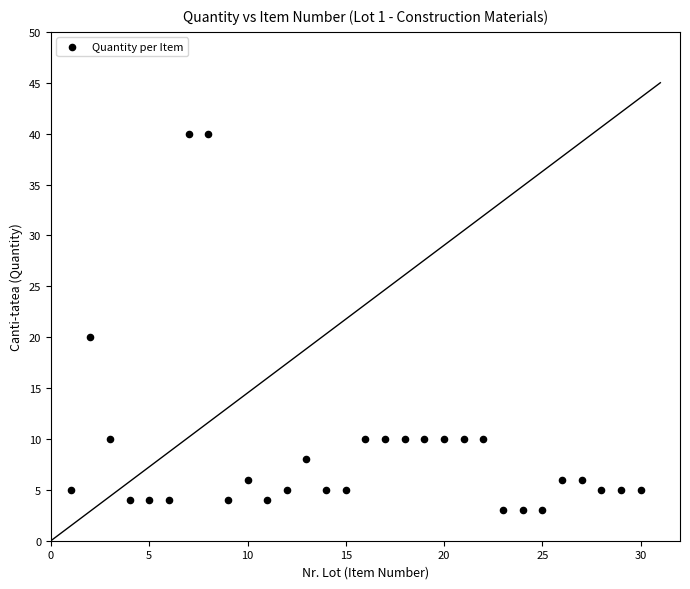

What Y value in the scatter plot is closest to 21?

20